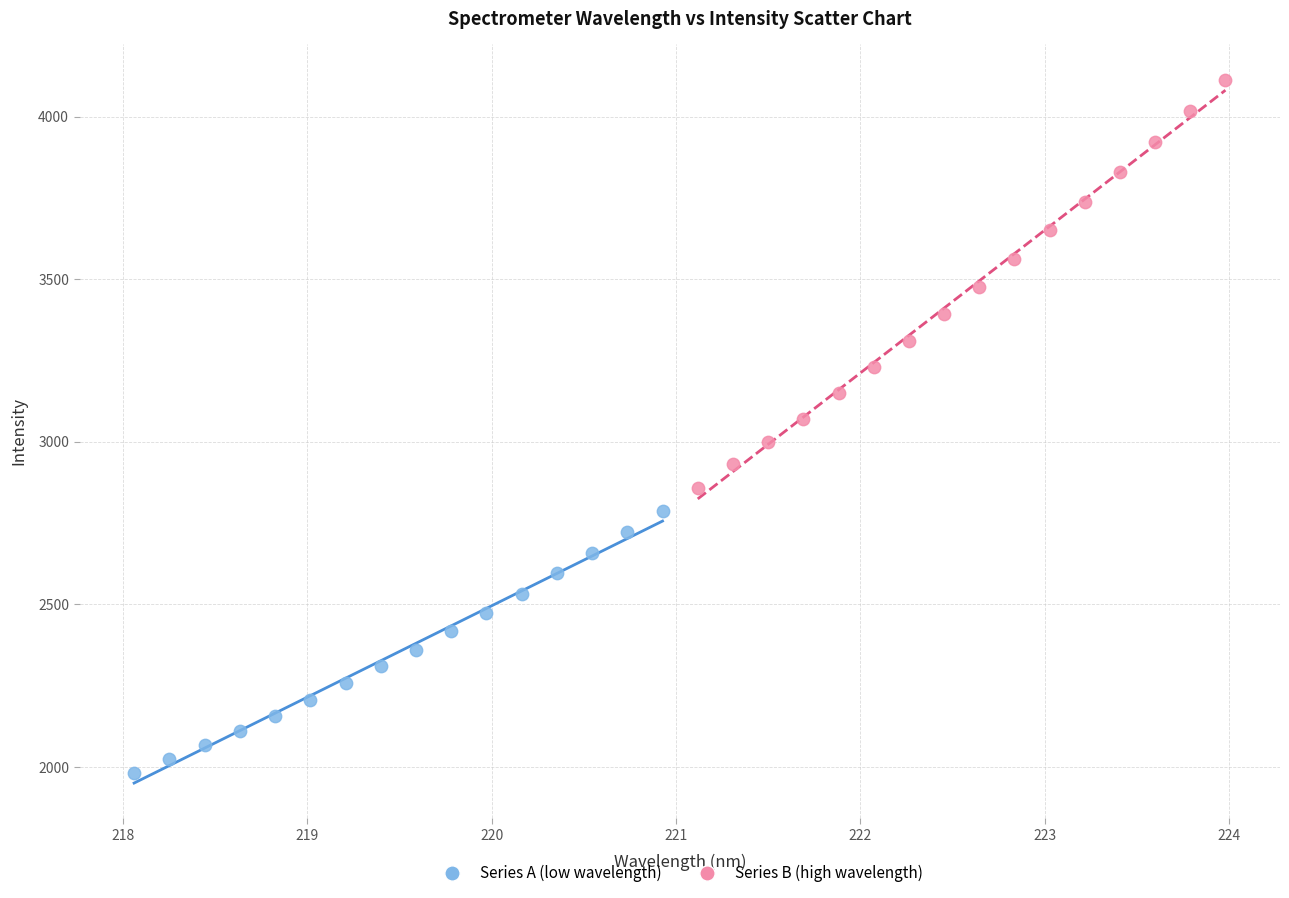

Which series reaches the maximum Y coordinate?

Series B (high wavelength)